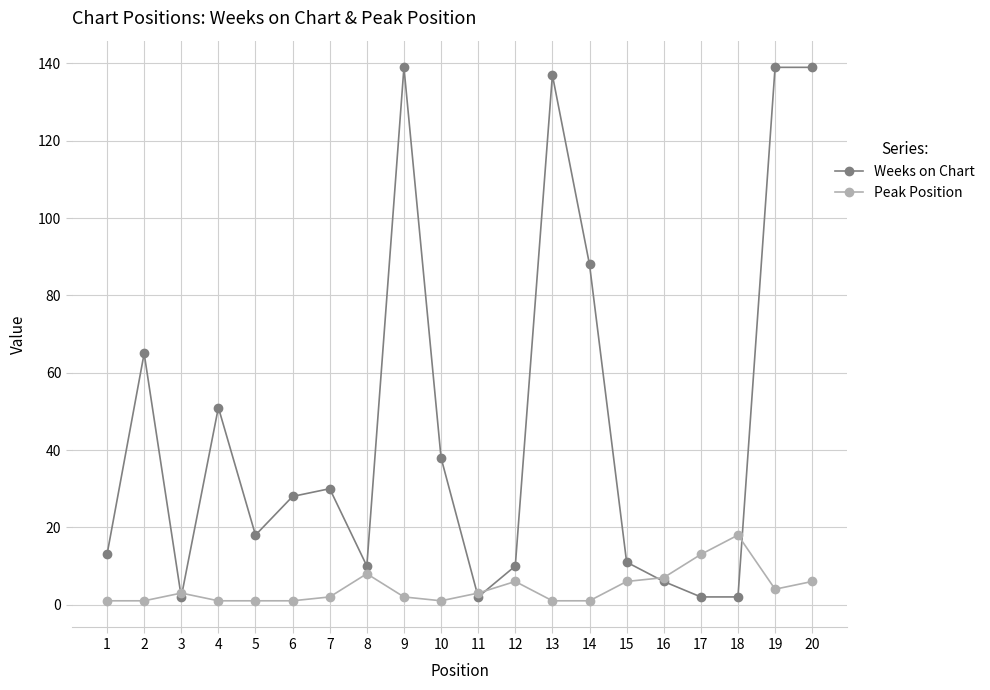

True or false: Peak Position has a value of 2 at 7.

True